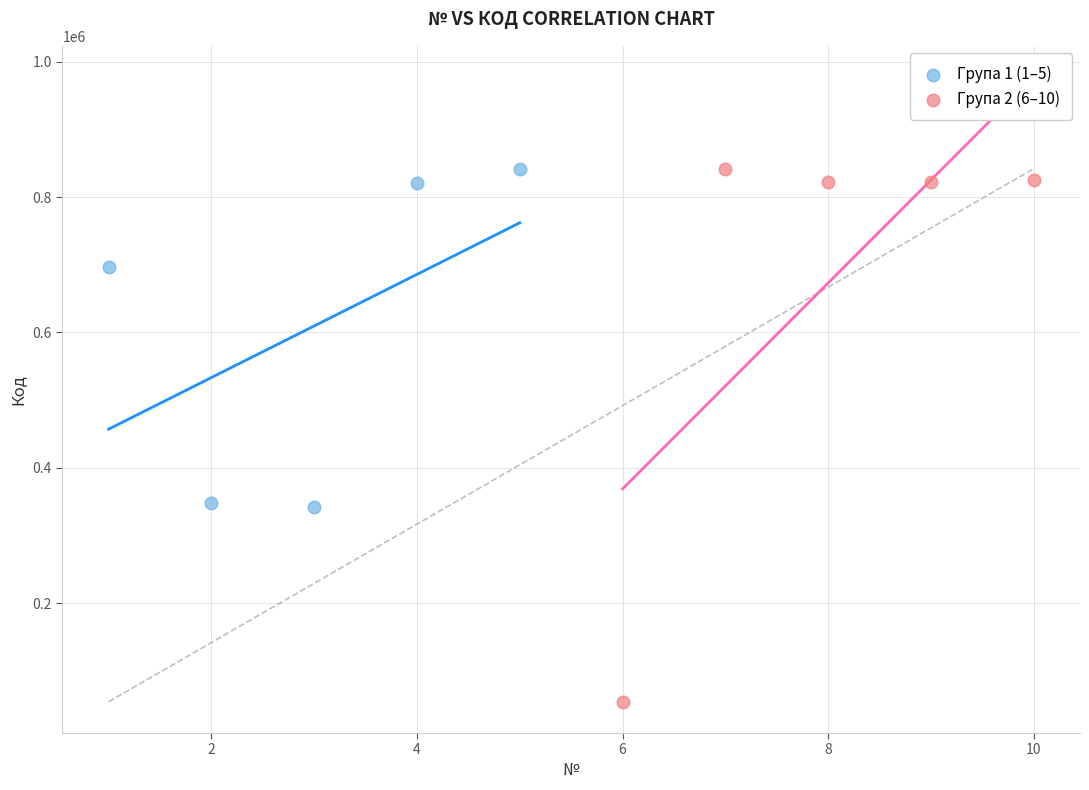

What are all the series names shown in the legend?

Група 1 (1–5), Група 2 (6–10)